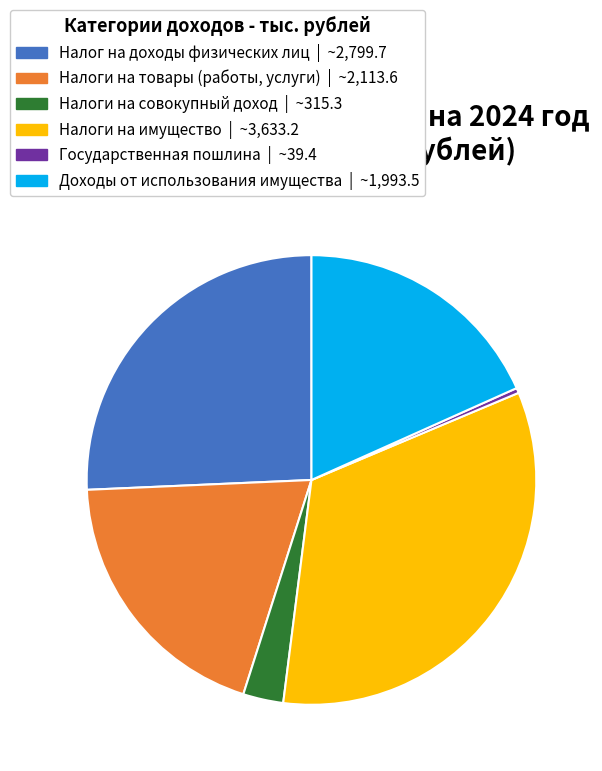

Which category has the biggest portion of the pie?

Налоги на имущество